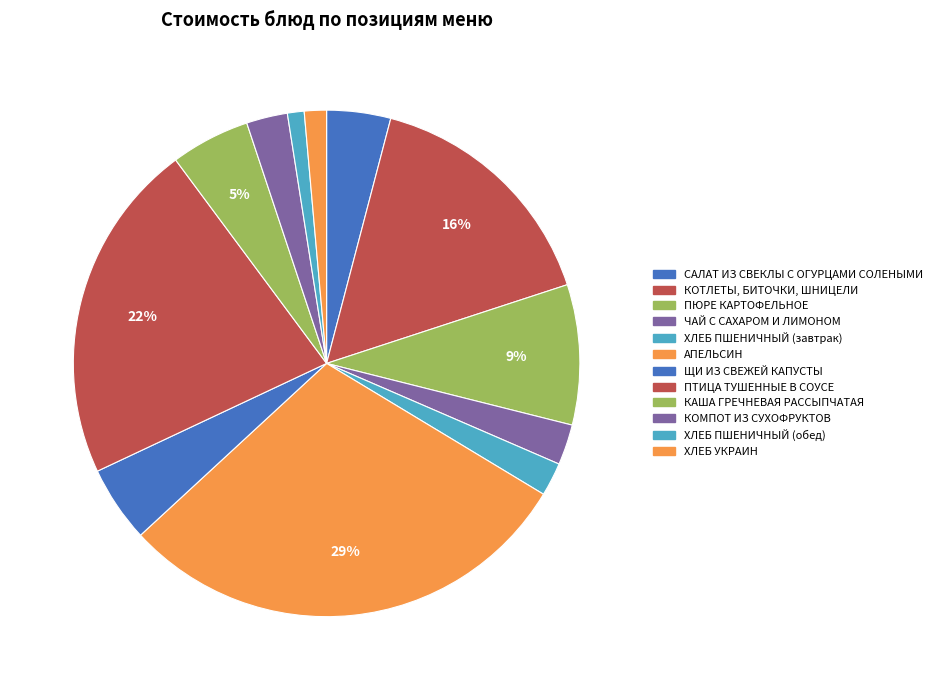

Does any single category account for the majority?

No